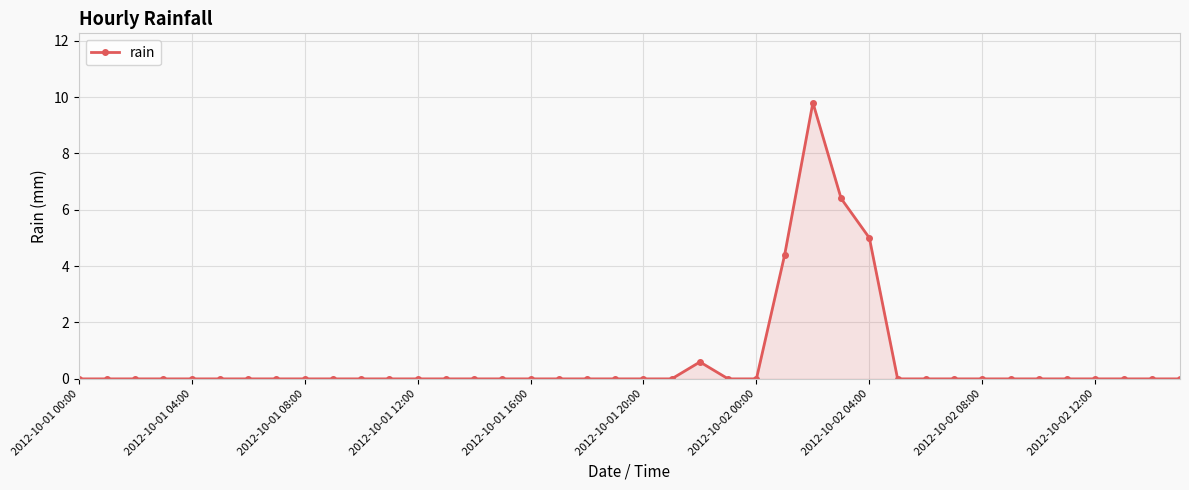

What is the sum of all values?

26.2